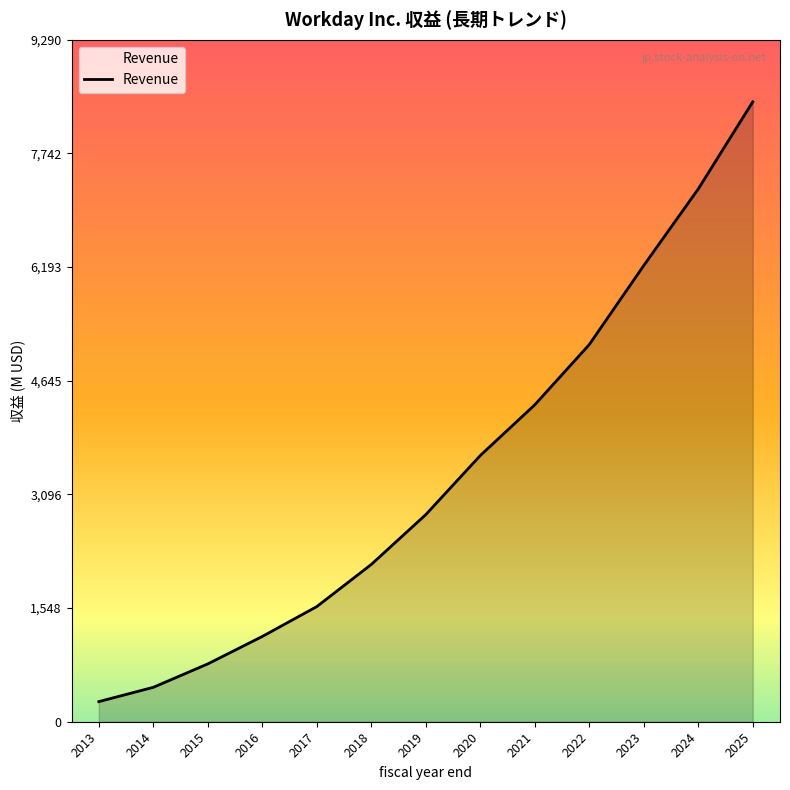

List the labels in order of value, smallest first.

2013, 2014, 2015, 2016, 2017, 2018, 2019, 2020, 2021, 2022, 2023, 2024, 2025